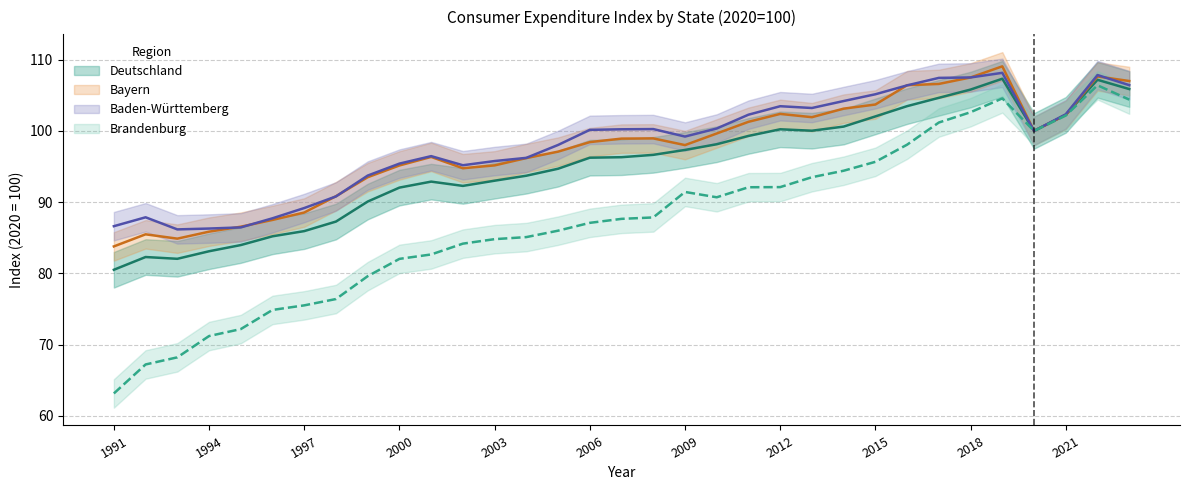

How many times do Bayern and Baden-Württemberg cross each other?

7